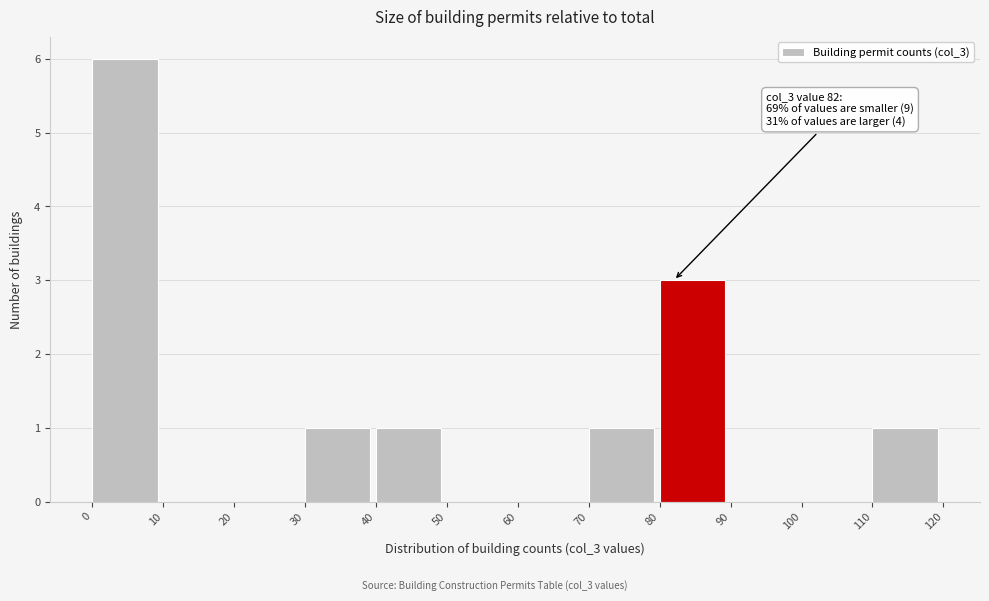

Over which range of the x-axis is the bar tallest?

0 to 10